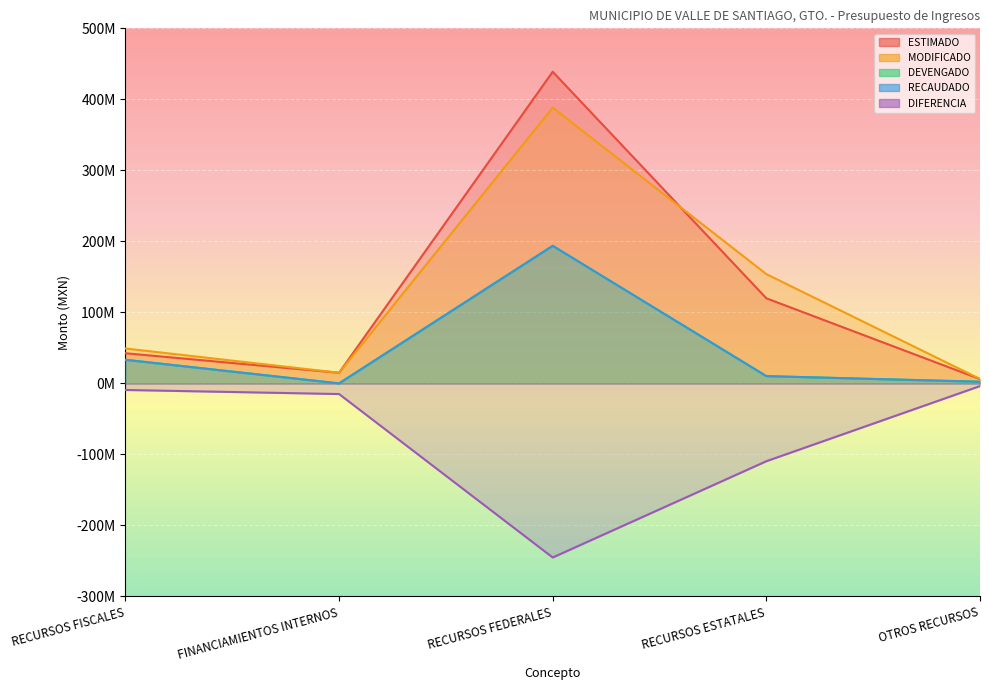

What is the spread (max minus min) of values at RECURSOS FISCALES?

58416581.9